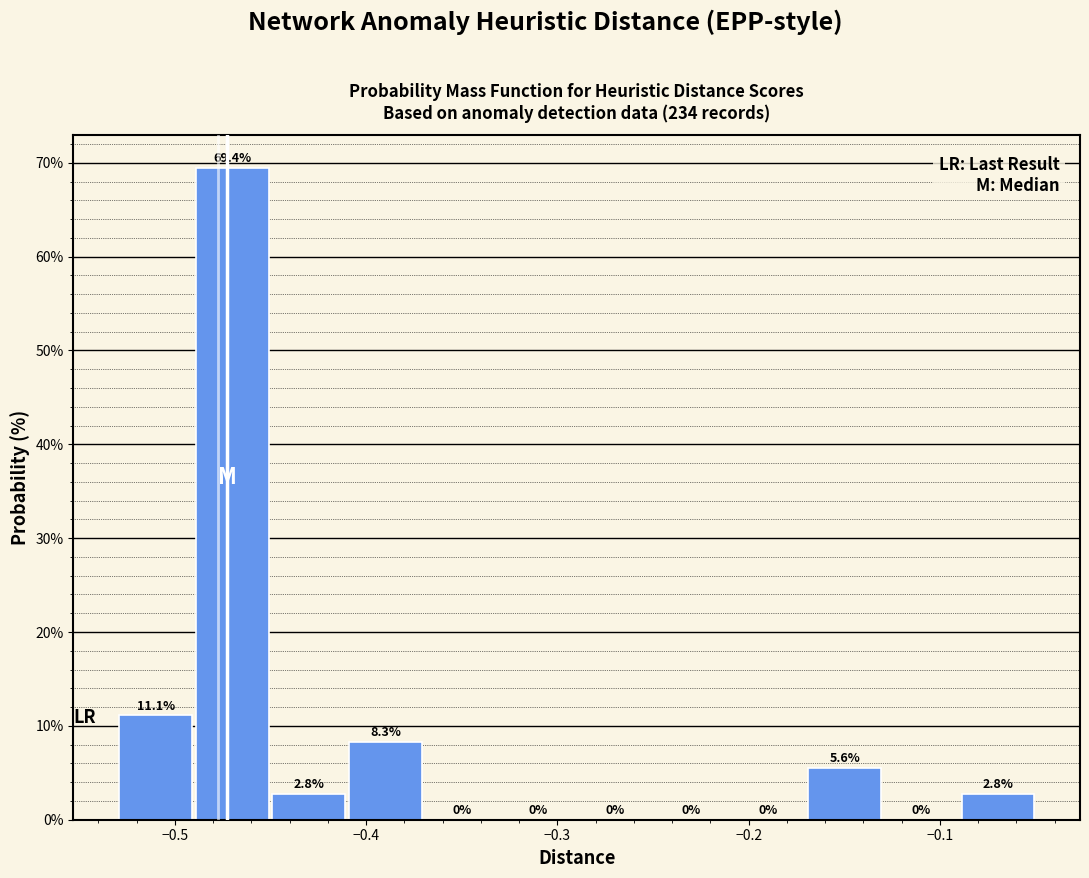

What is the height of the bar covering -0.49 to -0.45 on the x-axis? The bar edges are not printed on the chart, so give them approximately, as read against the axis.

69.4